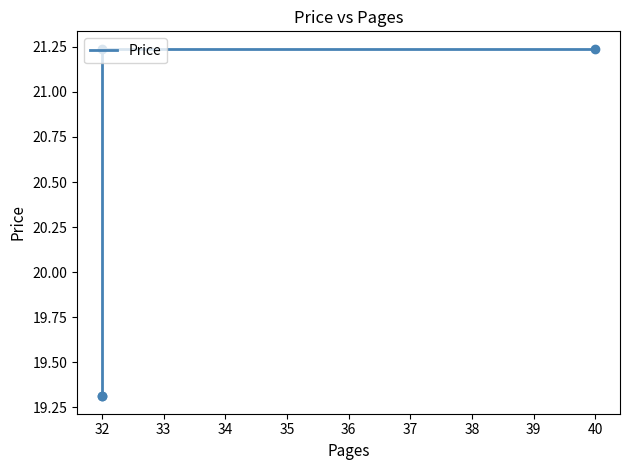

Which has a higher value, 40 or 32?

40